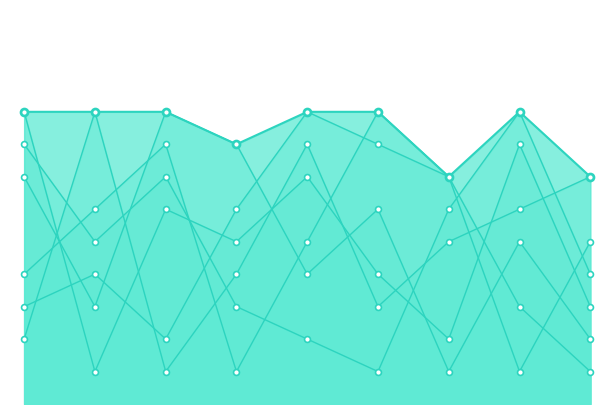

Which series has the largest total across all categories?

col_2